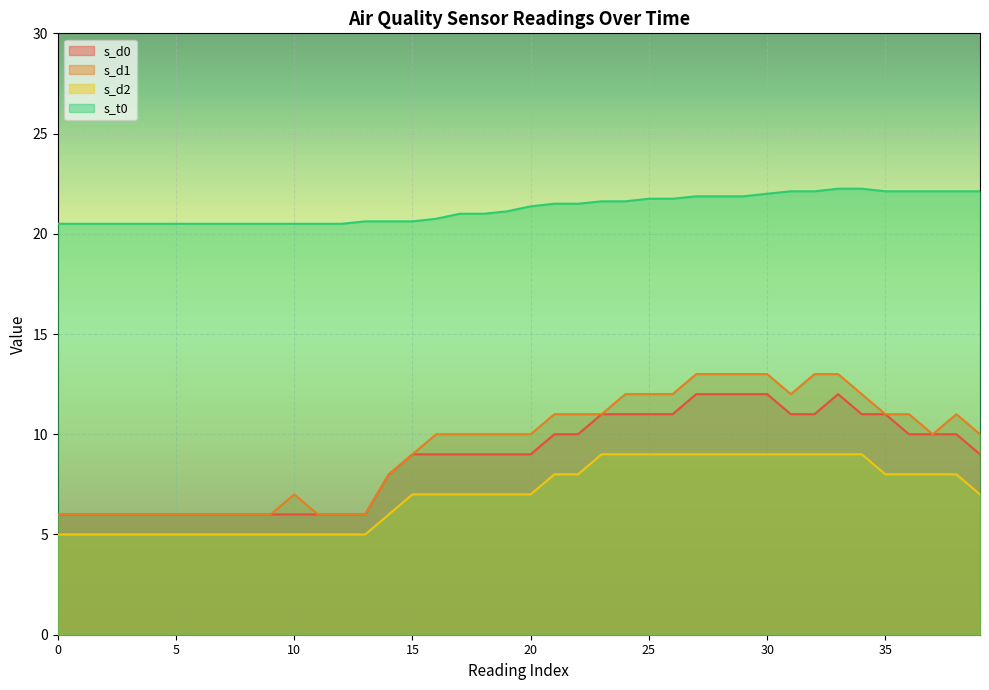

True or false: s_d0 and s_d1 intersect in this chart.

False